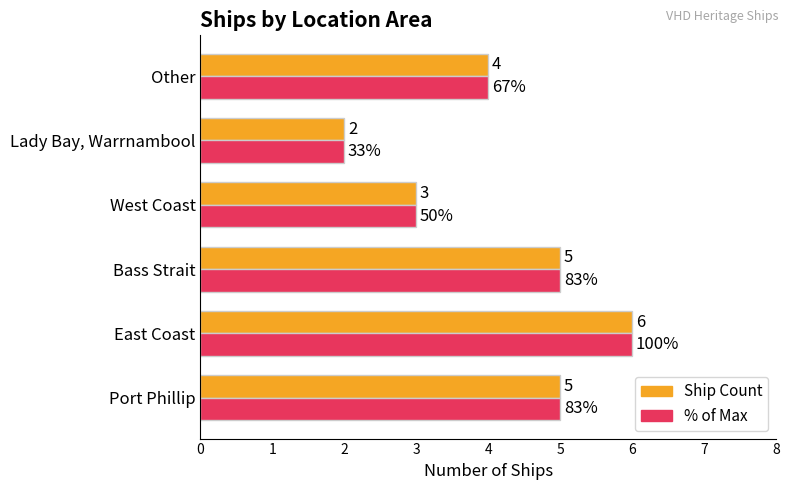

At which category is the sum across all series the highest?

East Coast